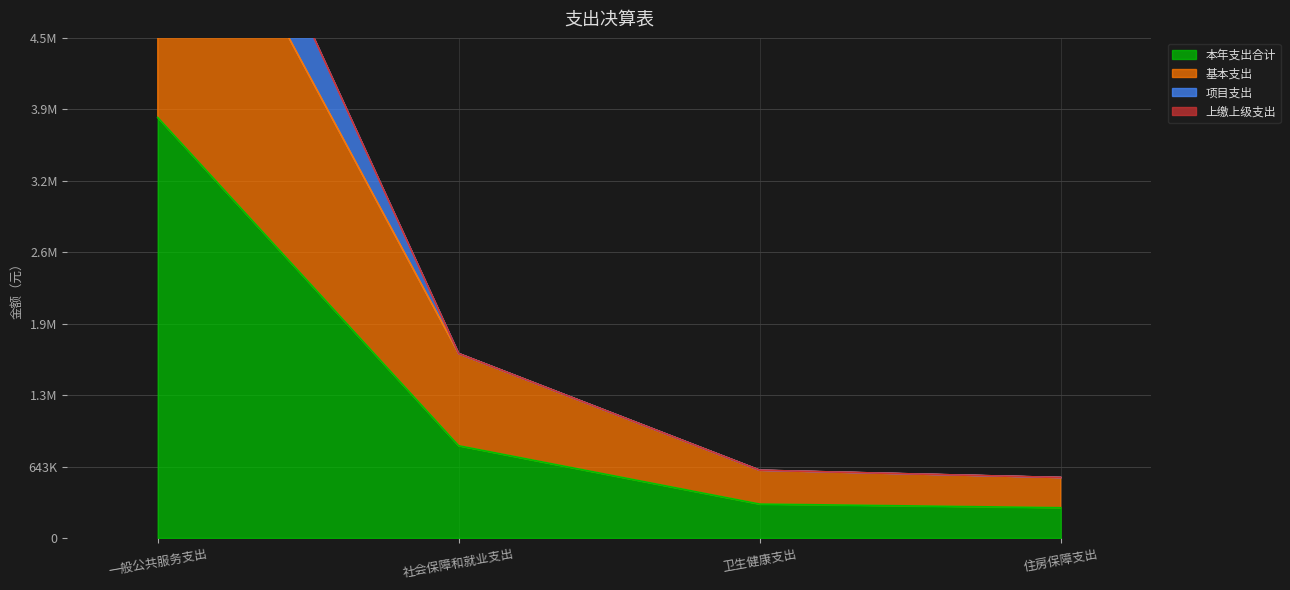

True or false: 项目支出 and 本年支出合计 intersect in this chart.

False